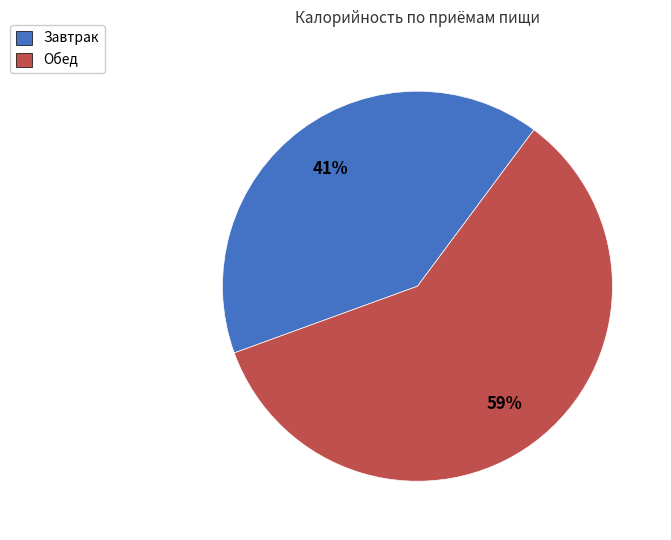

True or false: Завтрак accounts for 32% of the total.

False